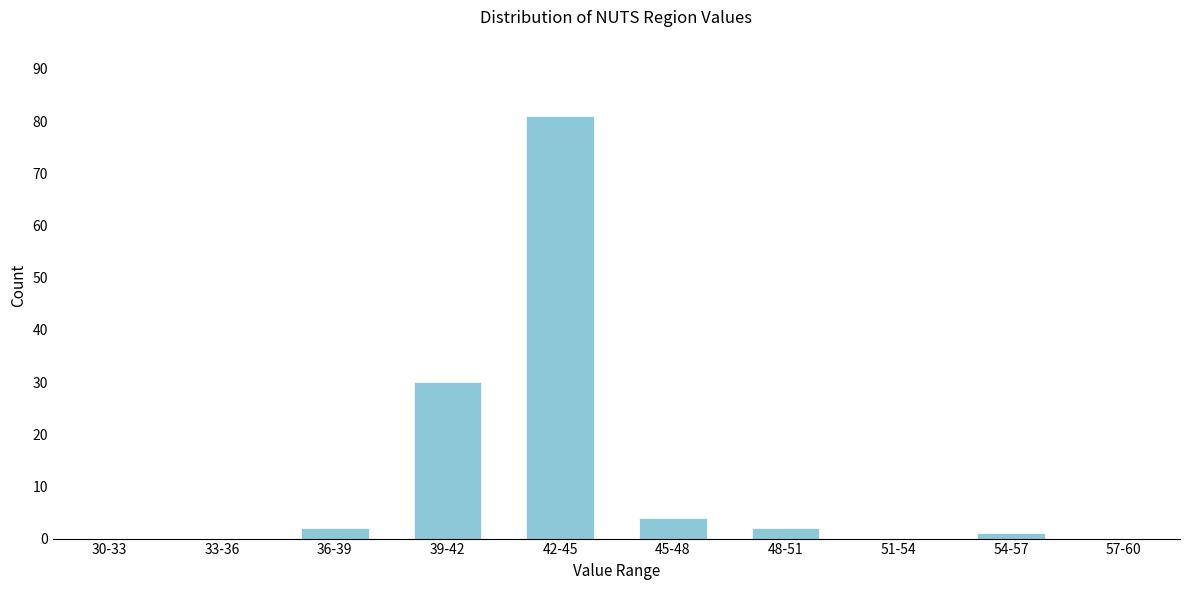

Reading right to left, list all the values displayed in this chart.

57-60=0	54-57=1	51-54=0	48-51=2	45-48=4	42-45=81	39-42=30	36-39=2	33-36=0	30-33=0